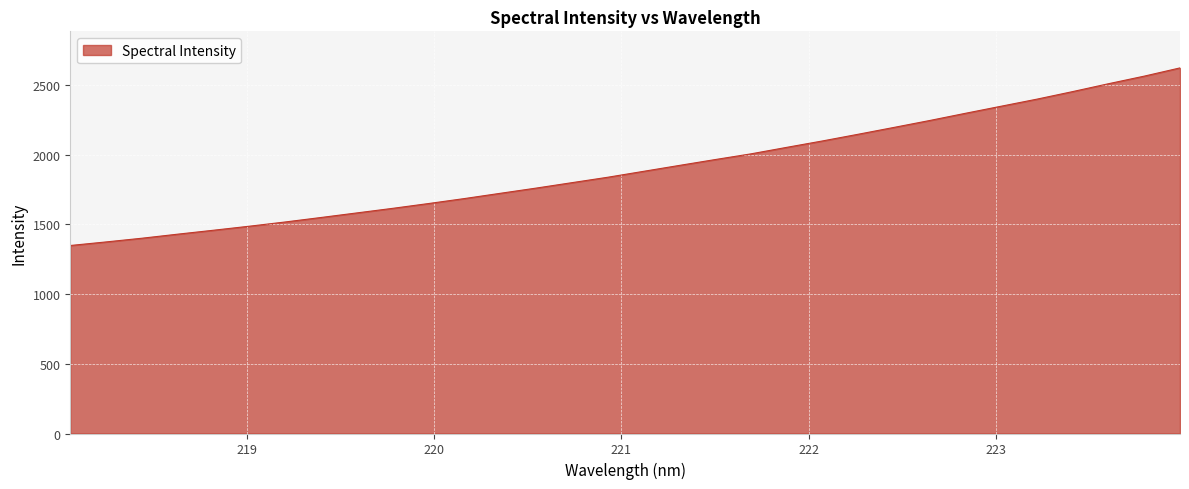

Reading left to right, extract all data points from this chart.

1348.8	1374.4	1401.0	1430.1	1458.3	1487.2	1517.6	1549.8	1582.5	1615.4	1649.8	1685.5	1723.1	1760.4	1799.4	1838.2	1880.7	1923.1	1965.1	2006.0	2052.7	2098.7	2146.8	2195.8	2245.5	2297.2	2348.0	2398.7	2453.0	2509.4	2563.8	2622.9